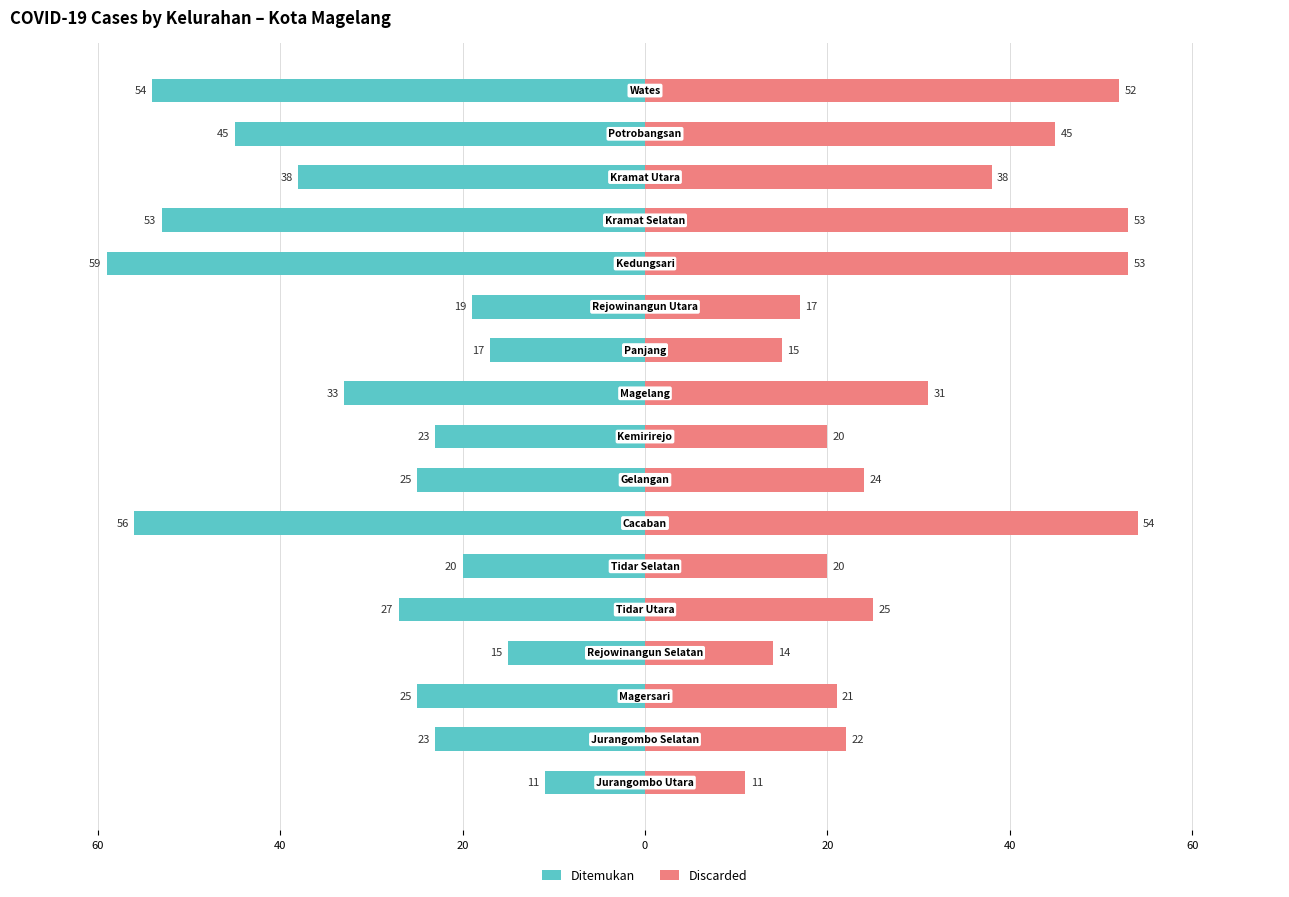

How many data points in Discarded are above 24?

8